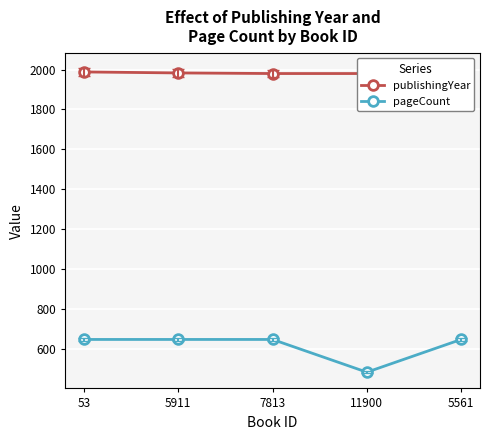

At which category does pageCount reach its first local valley?

11900